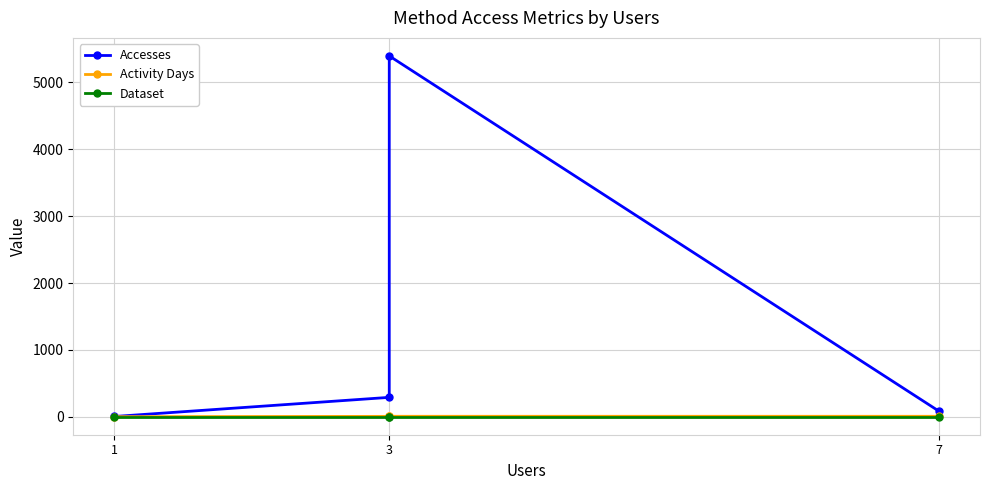

Which series has the largest total across all categories?

Accesses